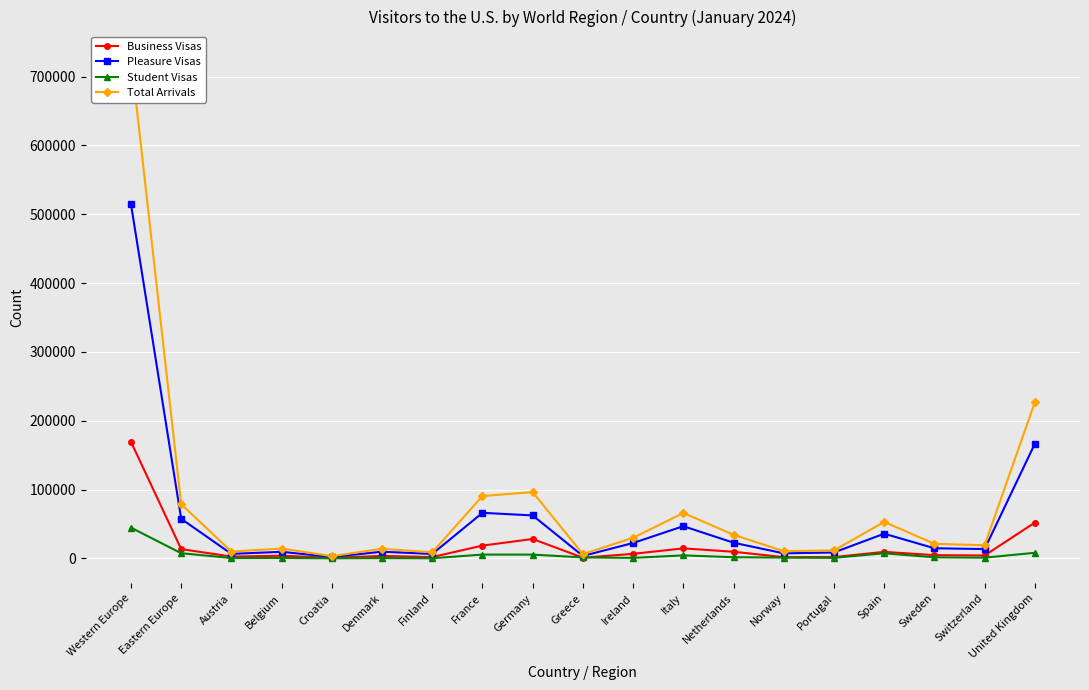

How many interior local valleys does the Pleasure Visas series have?

6